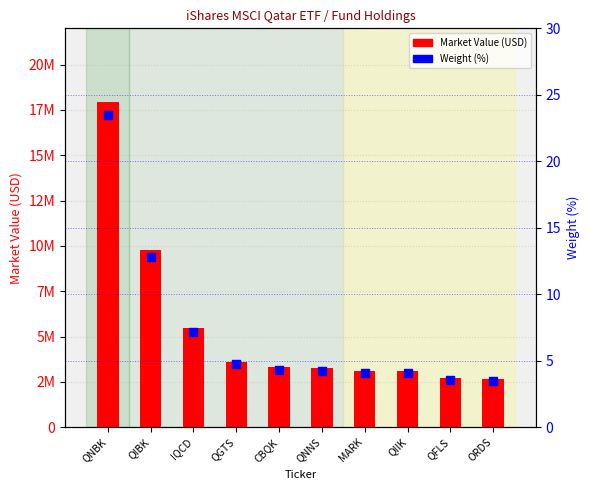

Is the value of Weight (%) at IQCD greater than the value of Market Value (USD) at CBQK?

No